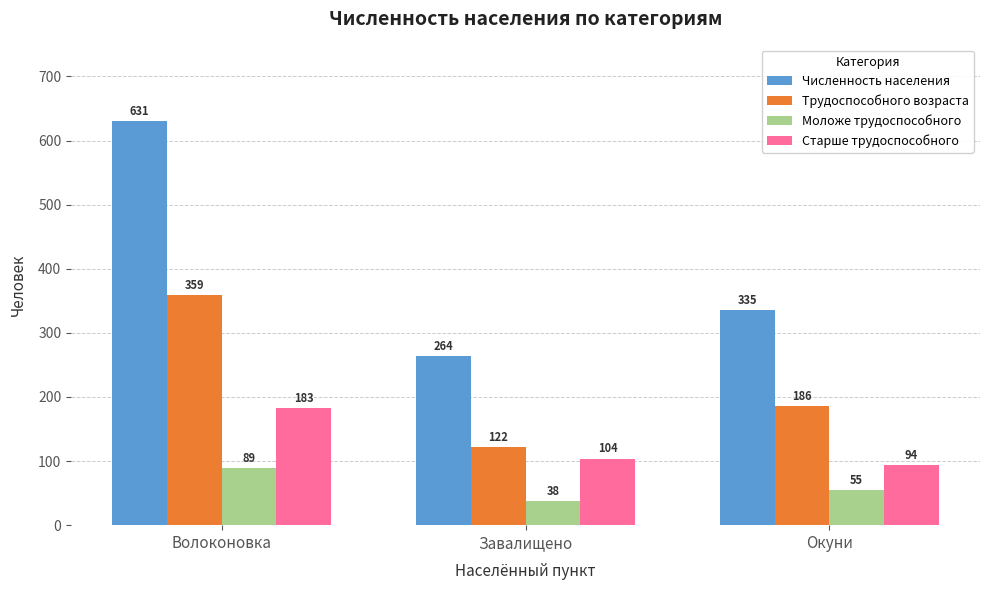

What is the sum of all Моложе трудоспособного values?

182